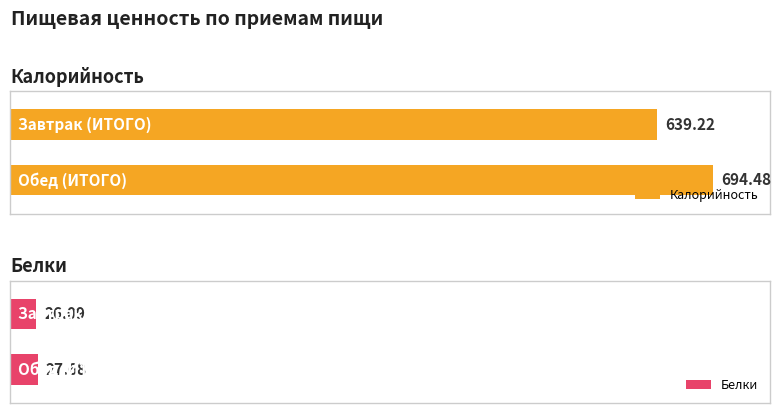

Which category has the highest value in the Белки series?

Обед (ИТОГО)